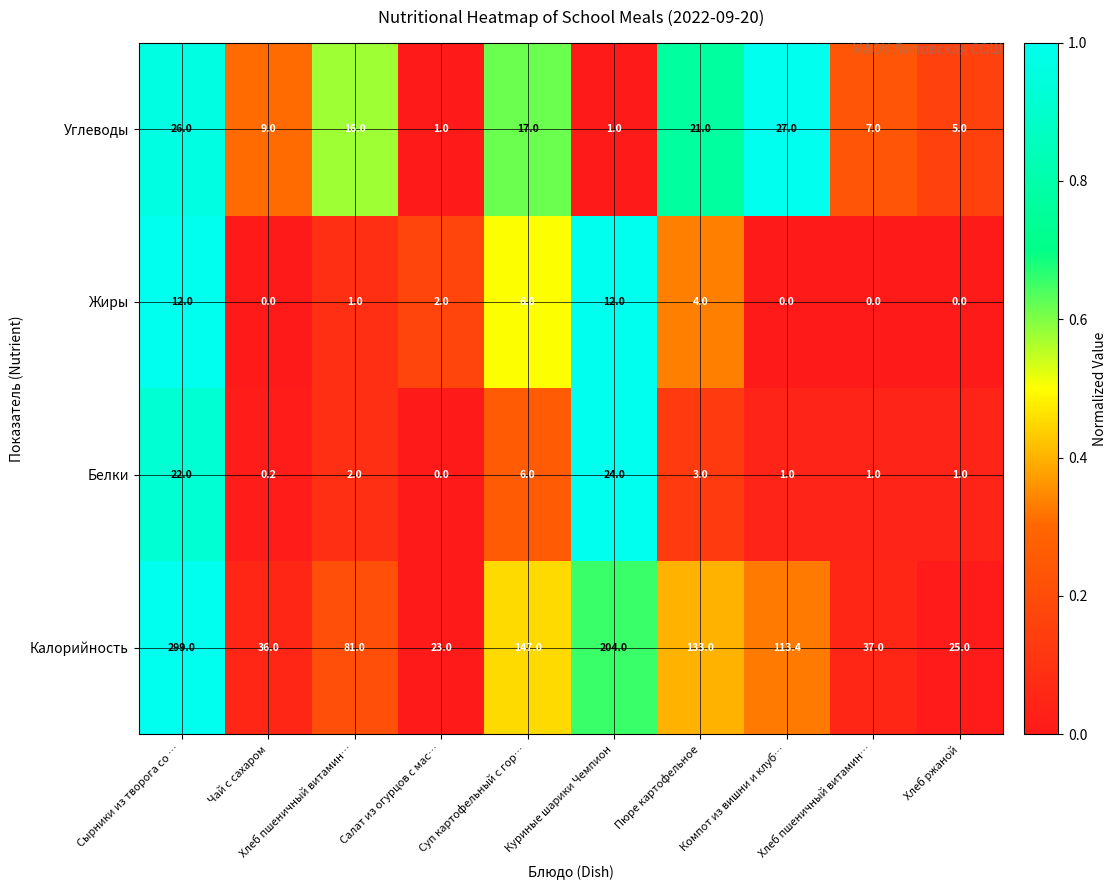

Count the number of categories in the chart.

10